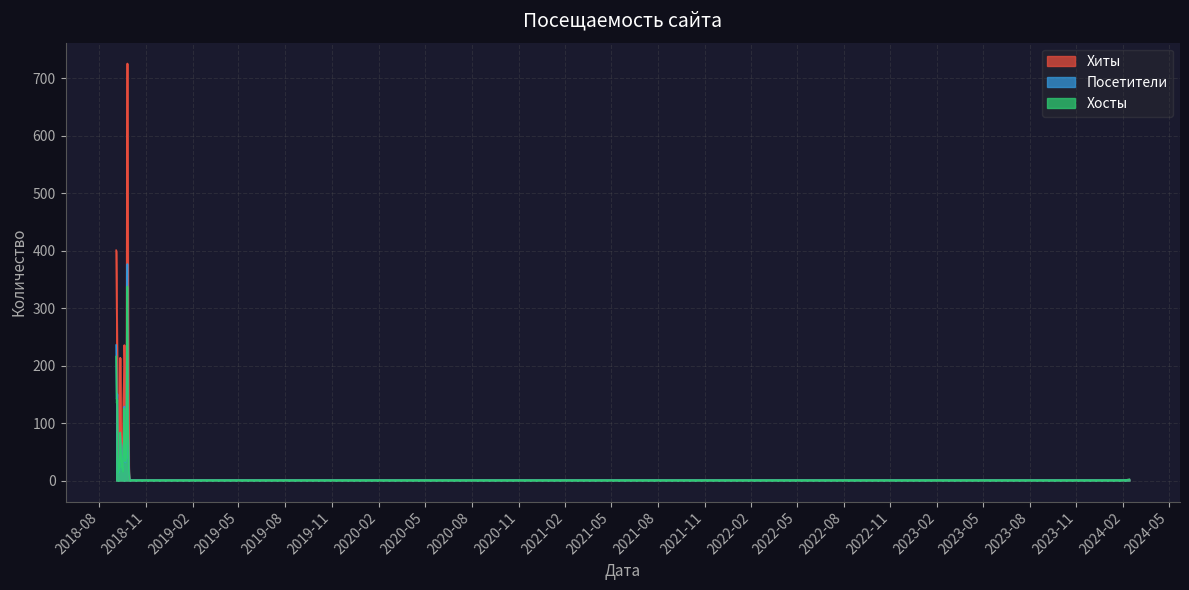

At which category does the chart reach its minimum across all series?

2018-10-01